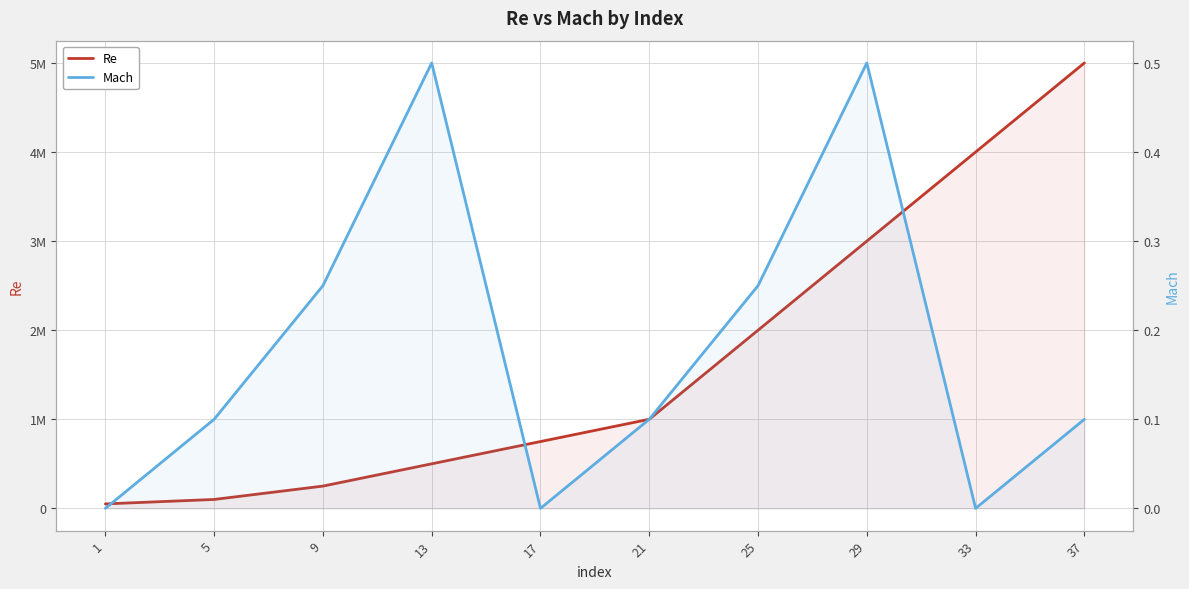

Which label corresponds to the largest value in the chart?

37